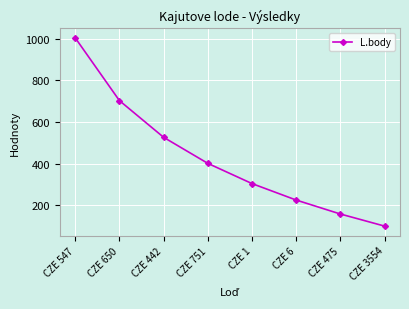

Is it true that the value at CZE 751 is 602?

False